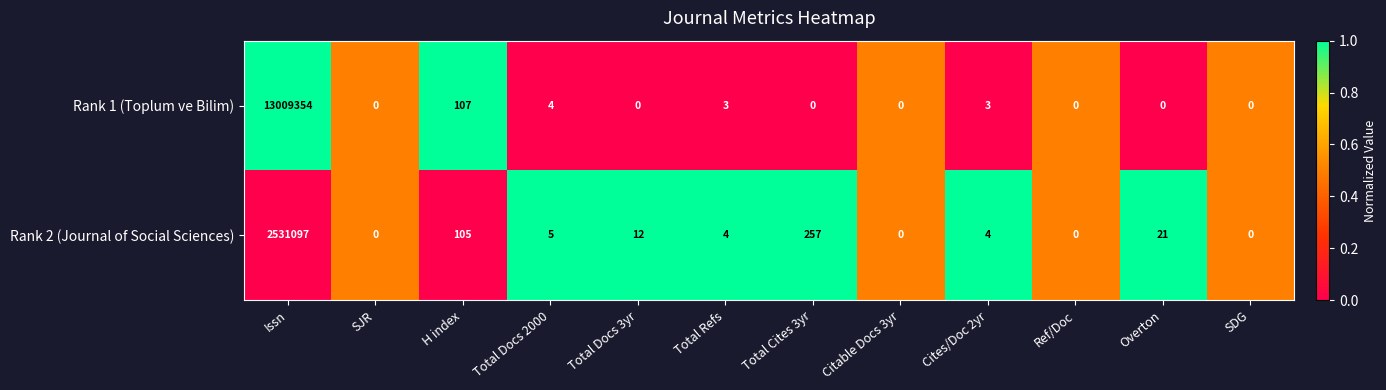

Which category has the highest value across all series?

Issn